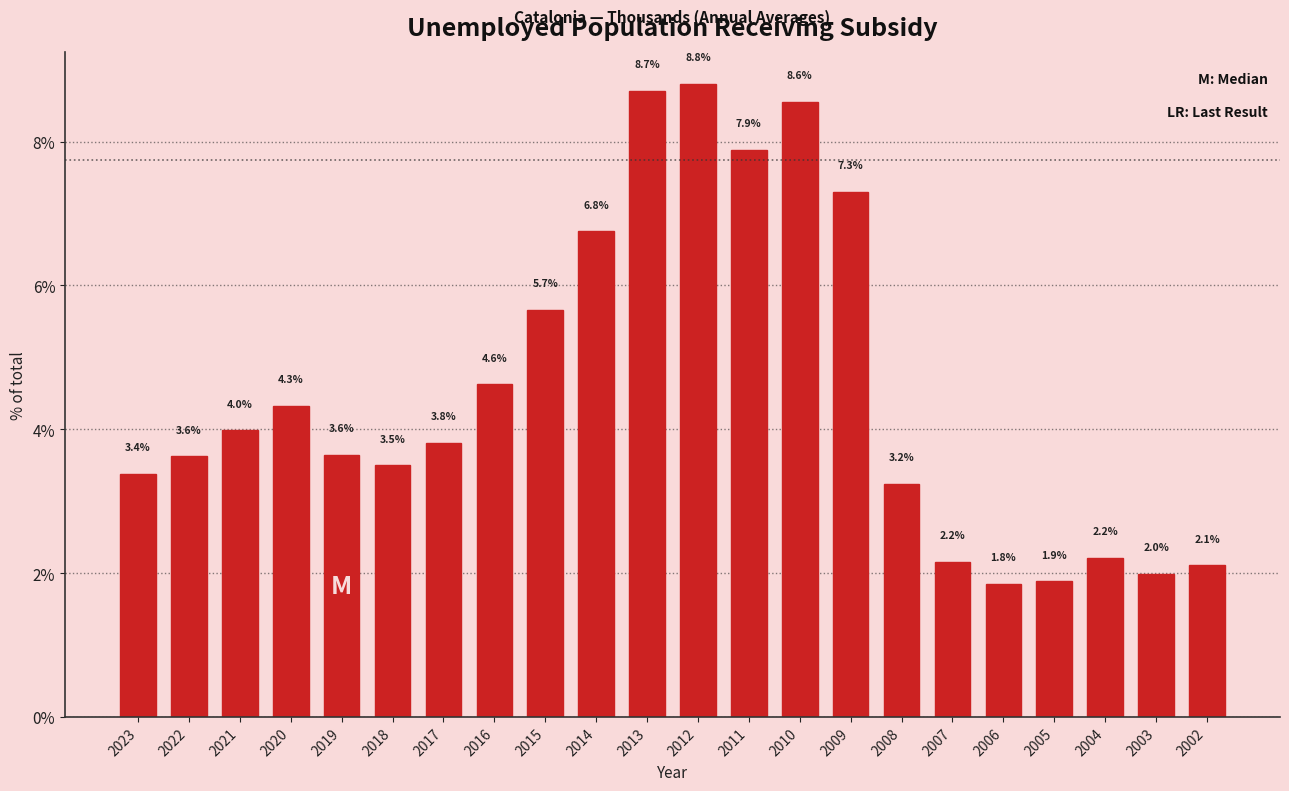

Reading left to right, list all the values displayed in this chart.

3.4	3.6	4.0	4.3	3.6	3.5	3.8	4.6	5.7	6.8	8.7	8.8	7.9	8.6	7.3	3.2	2.2	1.8	1.9	2.2	2.0	2.1